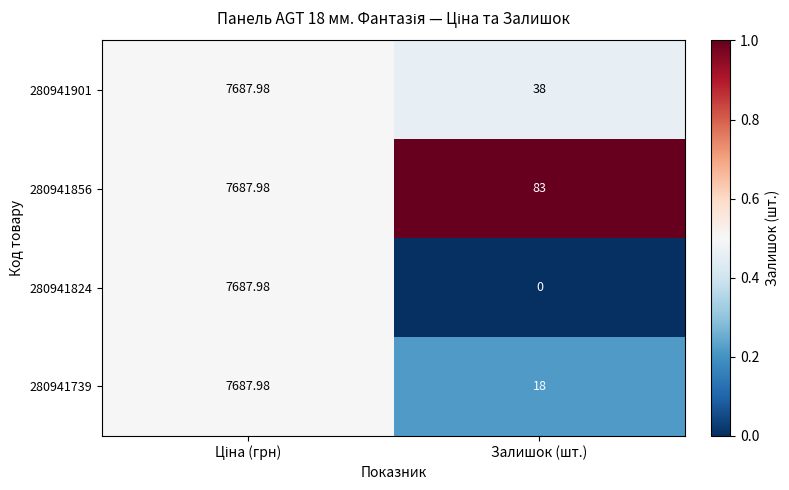

At which label is 280941824 closest to 3843?

Залишок (шт.)